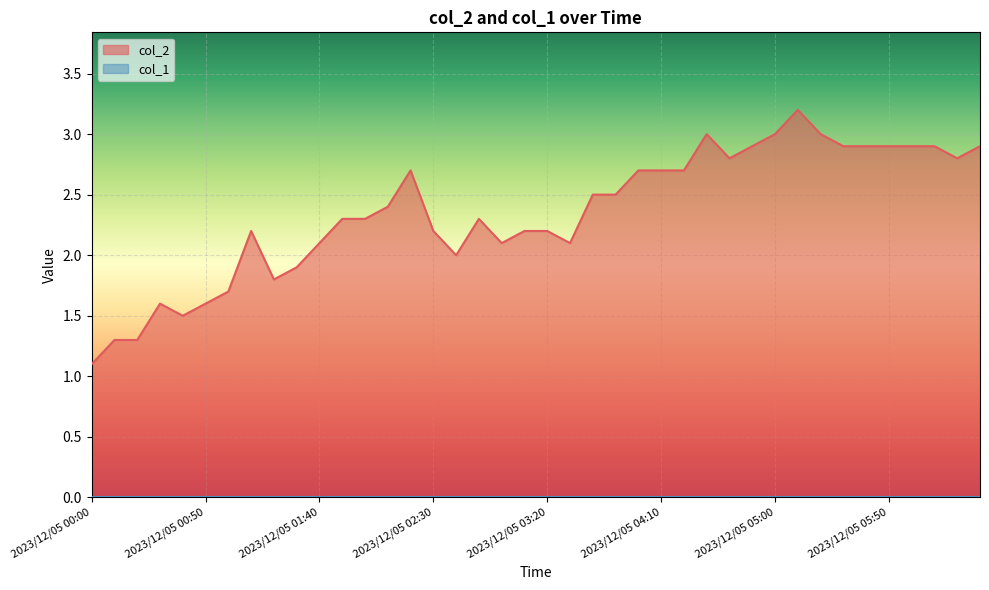

Which has a higher value, 2023/12/05 05:20 or 2023/12/05 06:00?

2023/12/05 05:20